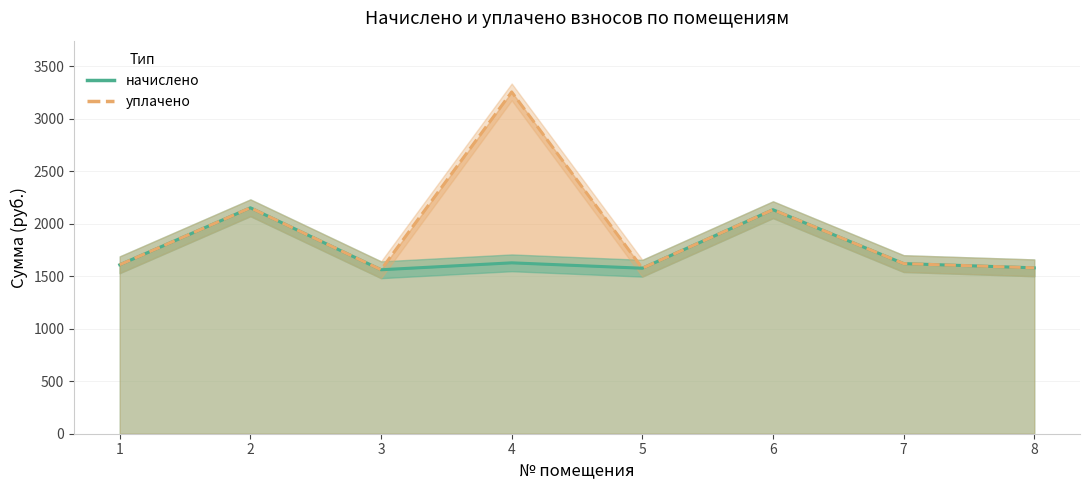

The начислено series shows 1561.7 at 3. True or false?

True